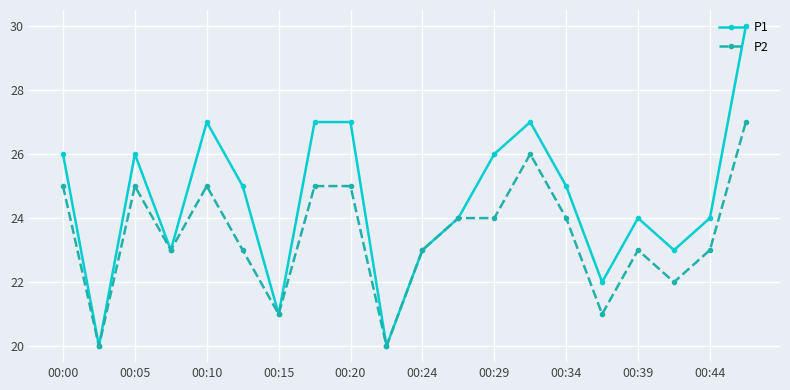

True or false: P2 has more than 2 points higher than both neighbors.

True